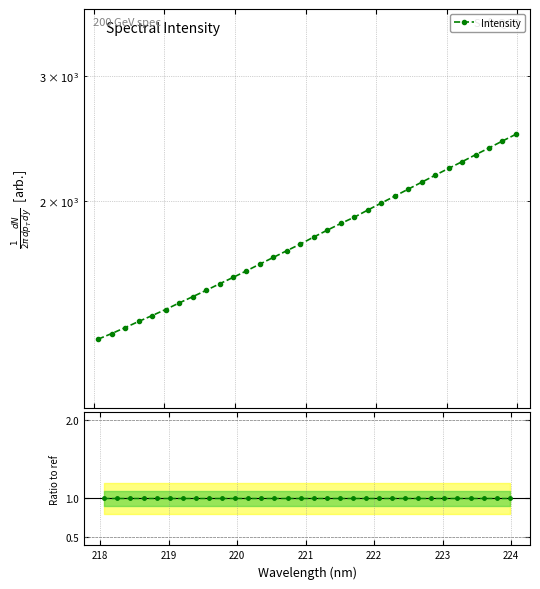

Does the chart display data point markers on the line(s)?

Yes